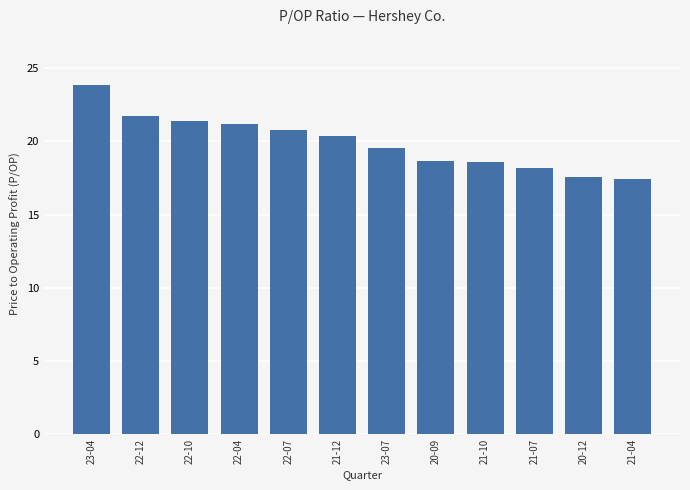

What is the sum of all values?

239.3